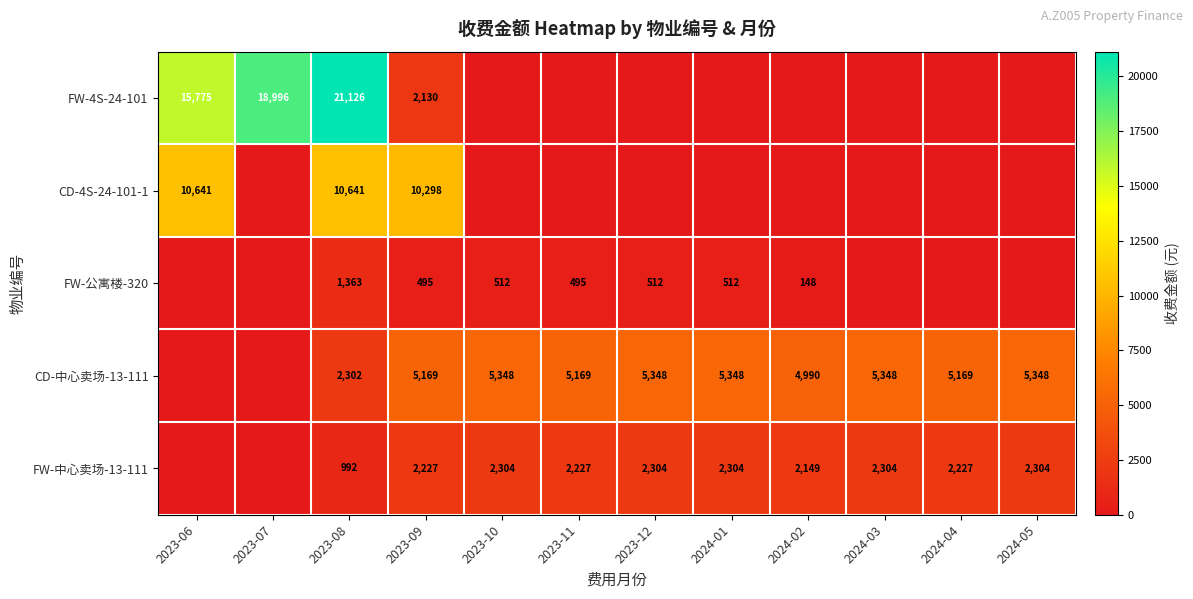

What is the difference between the highest and lowest values at 2023-09?

9803